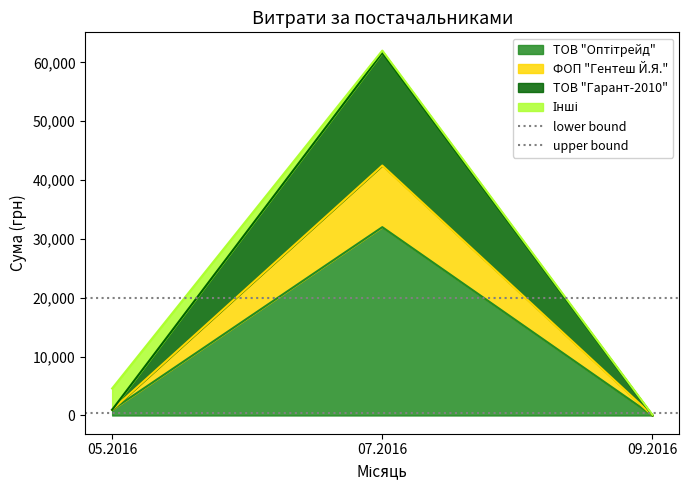

What is the approximate value of lower bound at 07.2016?

500